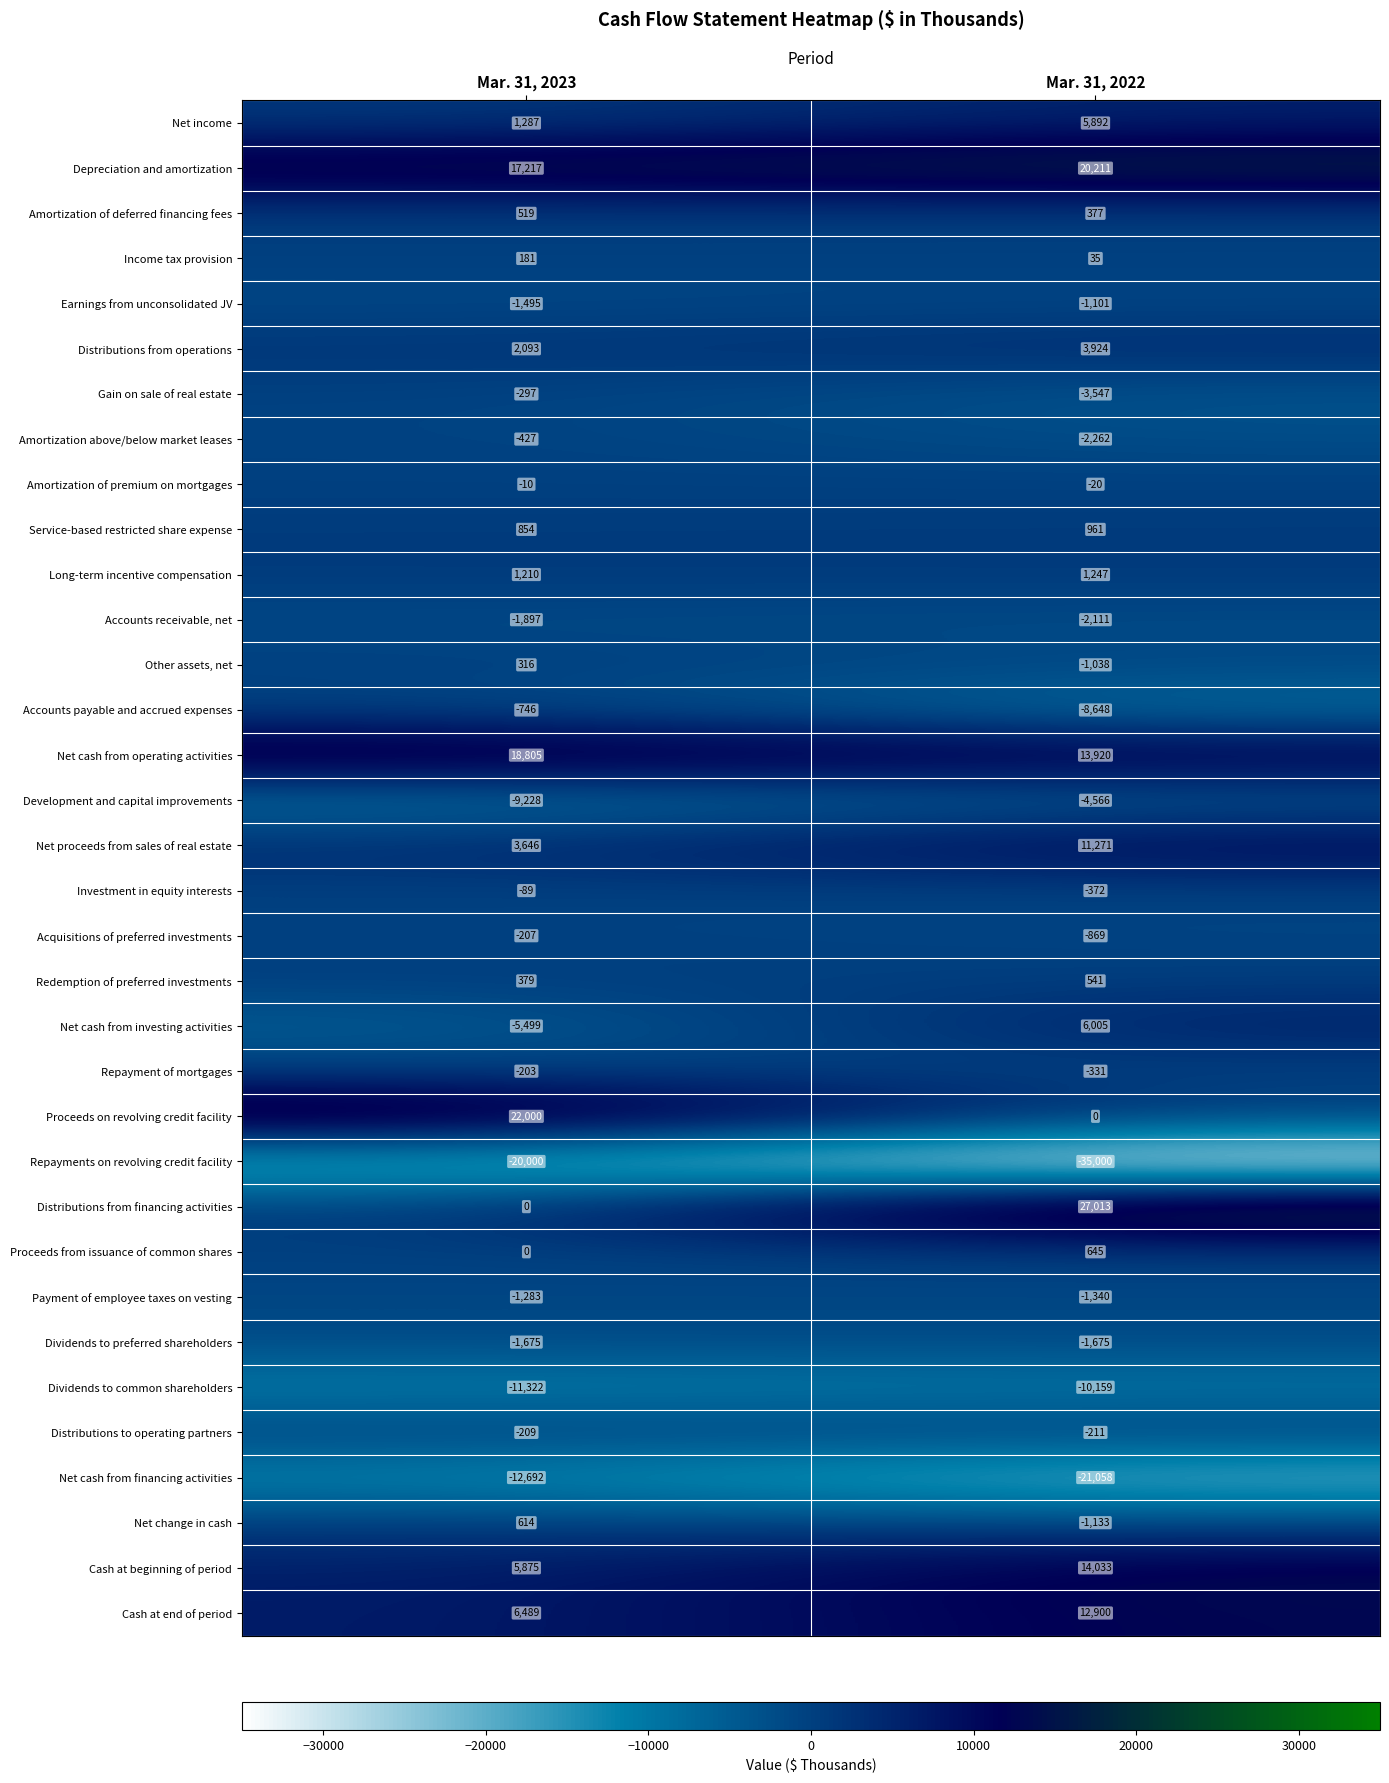

Where is Investment in equity interests nearest to the value -230?

Mar. 31, 2023